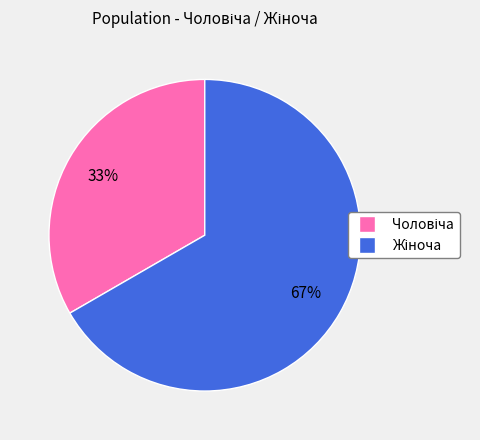

Does any single category account for the majority?

Yes